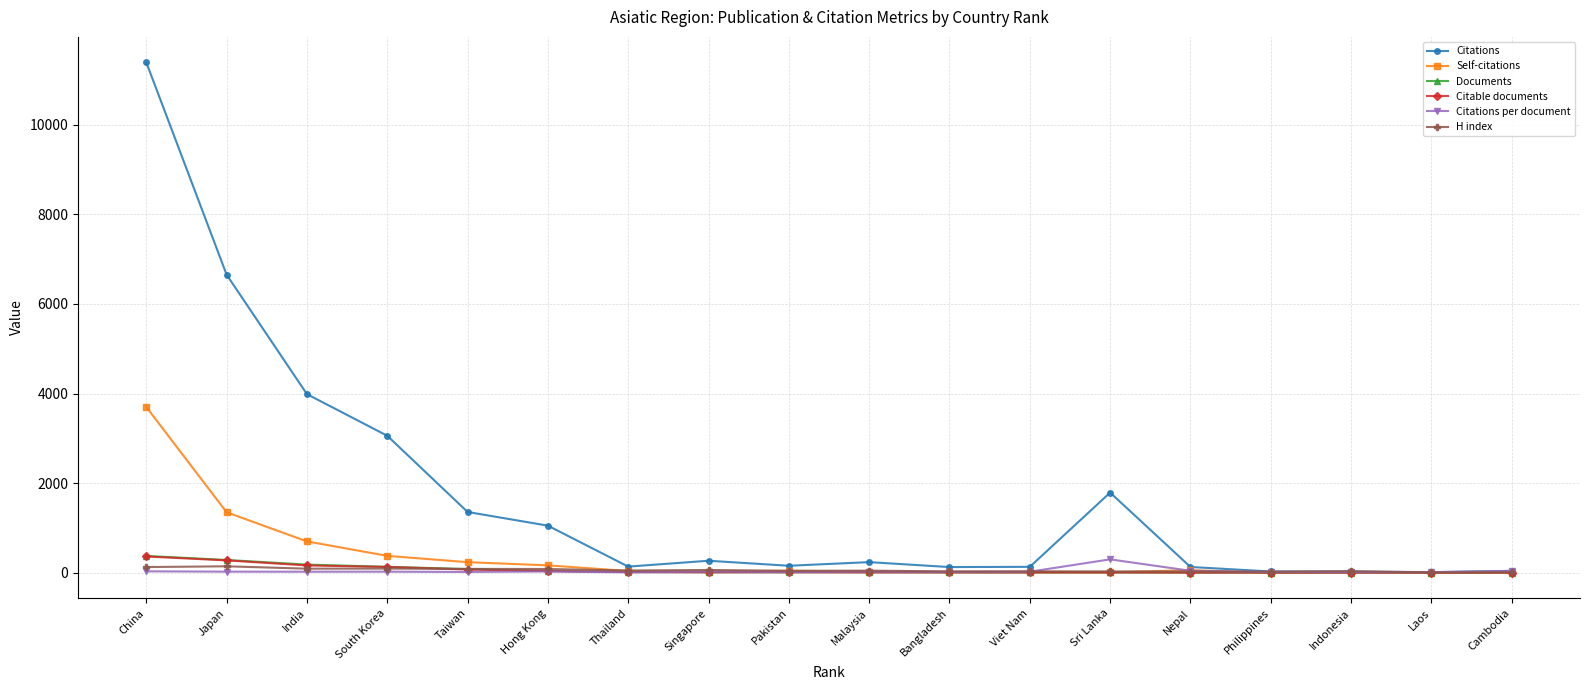

At which label is Self-citations closest to 1849?

Japan